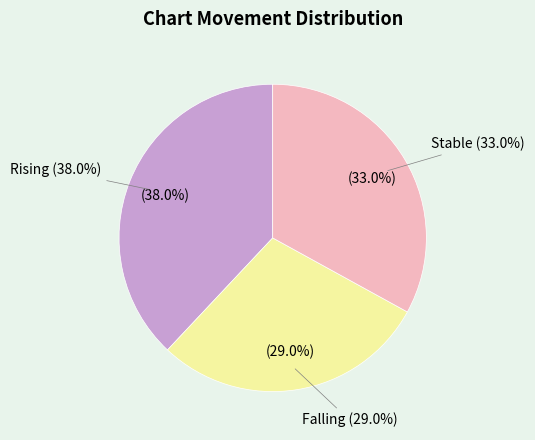

To the nearest percent, what is the difference between the largest and smallest slice percentages?

9%